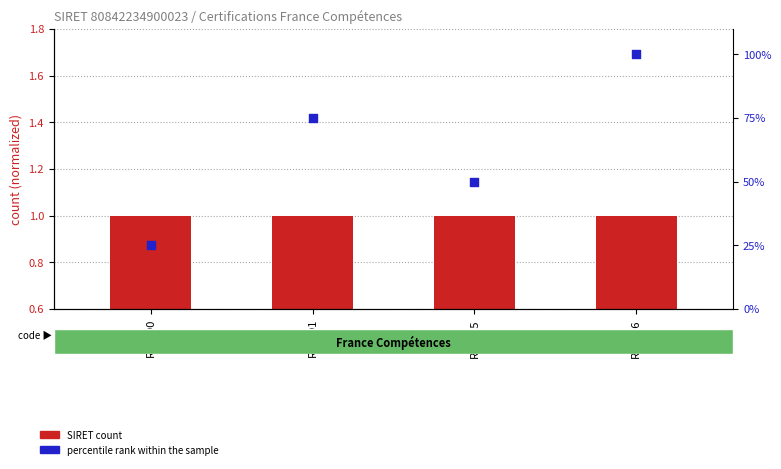

Is the value of percentile rank within the sample at RS5191 greater than the value of SIRET count at RS6525?

Yes